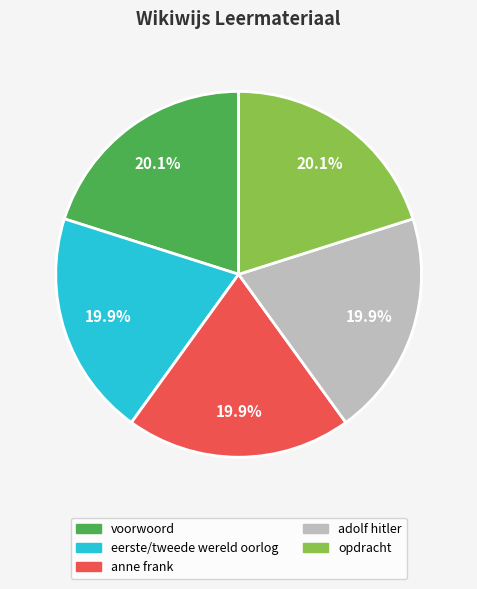

Approximately how many times larger is the value at anne frank compared to voorwoord?

1.0